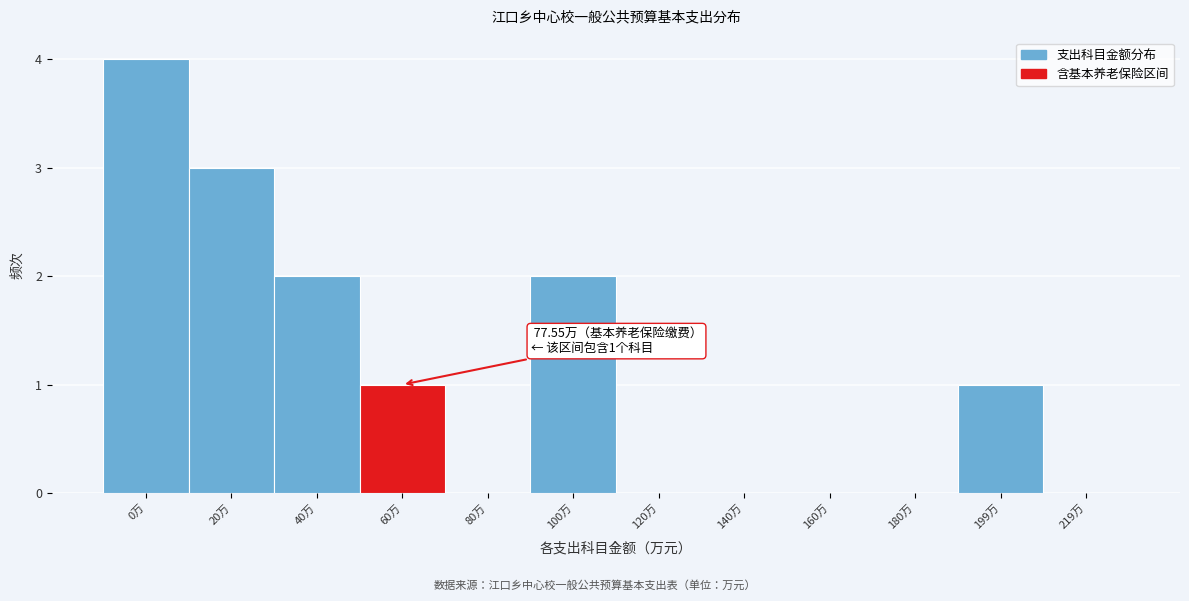

Reading right to left, extract all data points from this chart.

219万=0	199万=1	180万=0	160万=0	140万=0	120万=0	100万=2	80万=0	60万=1	40万=2	20万=3	0万=4